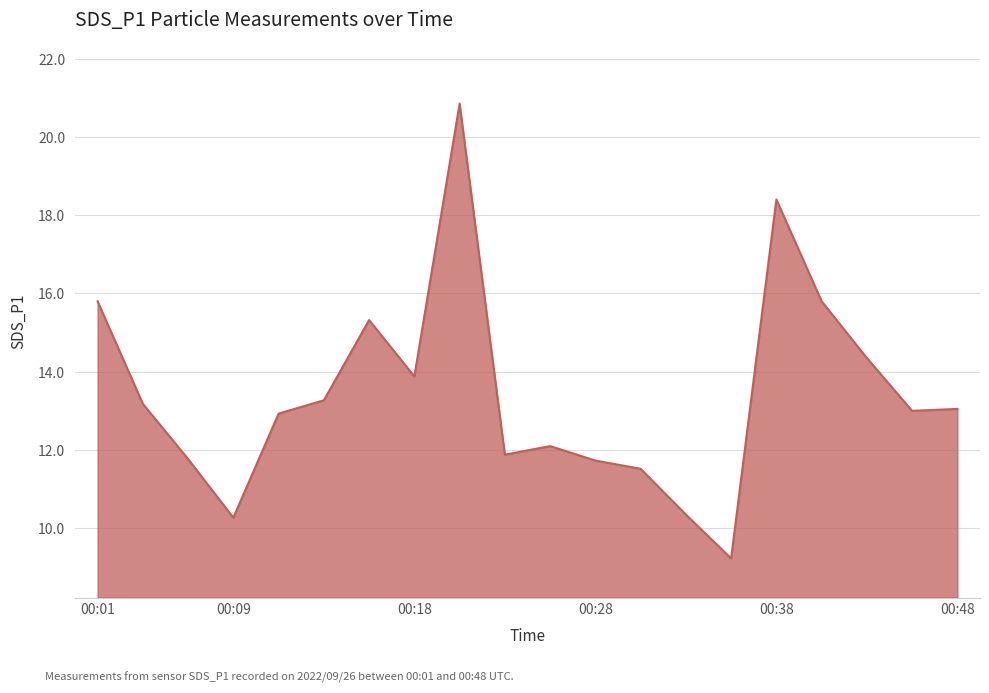

What is the difference between the maximum and minimum values?

11.6